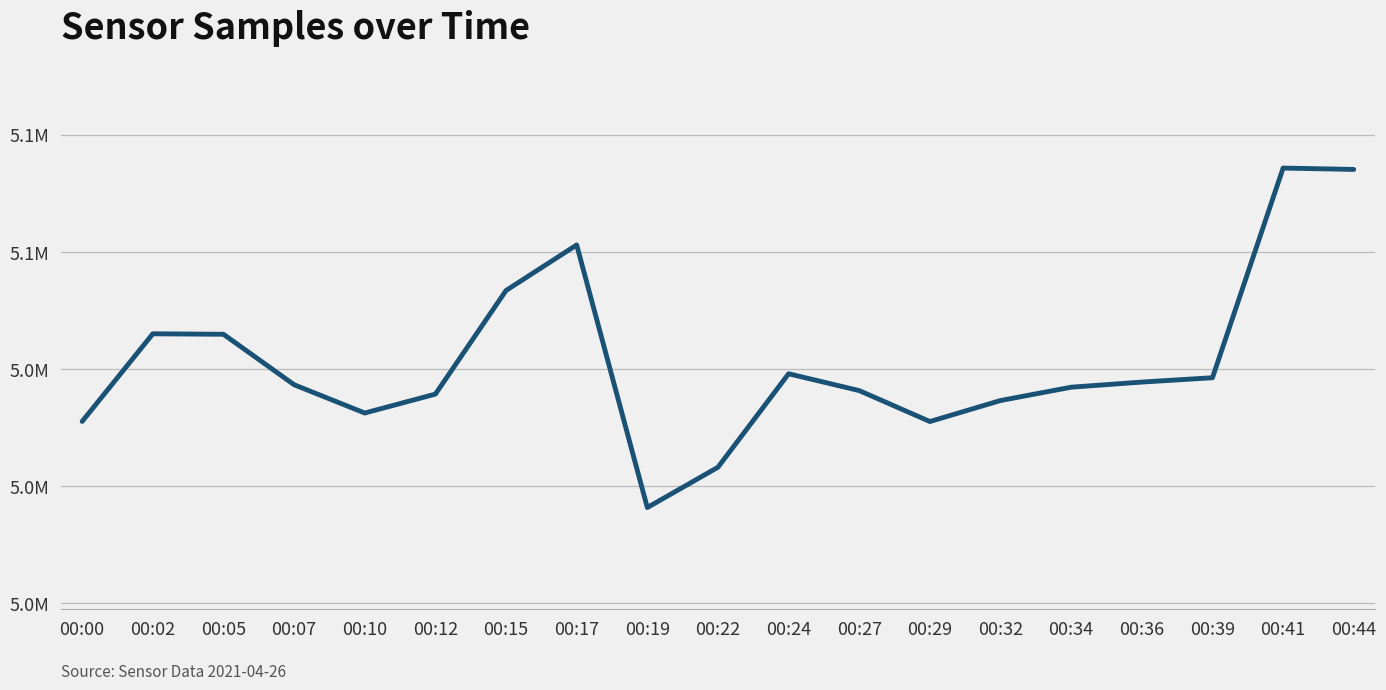

Does the chart have visible grid lines?

Yes